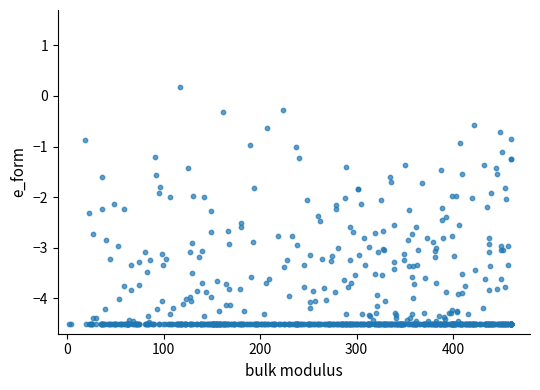

What is the range of X values (max minus min)?

458.5